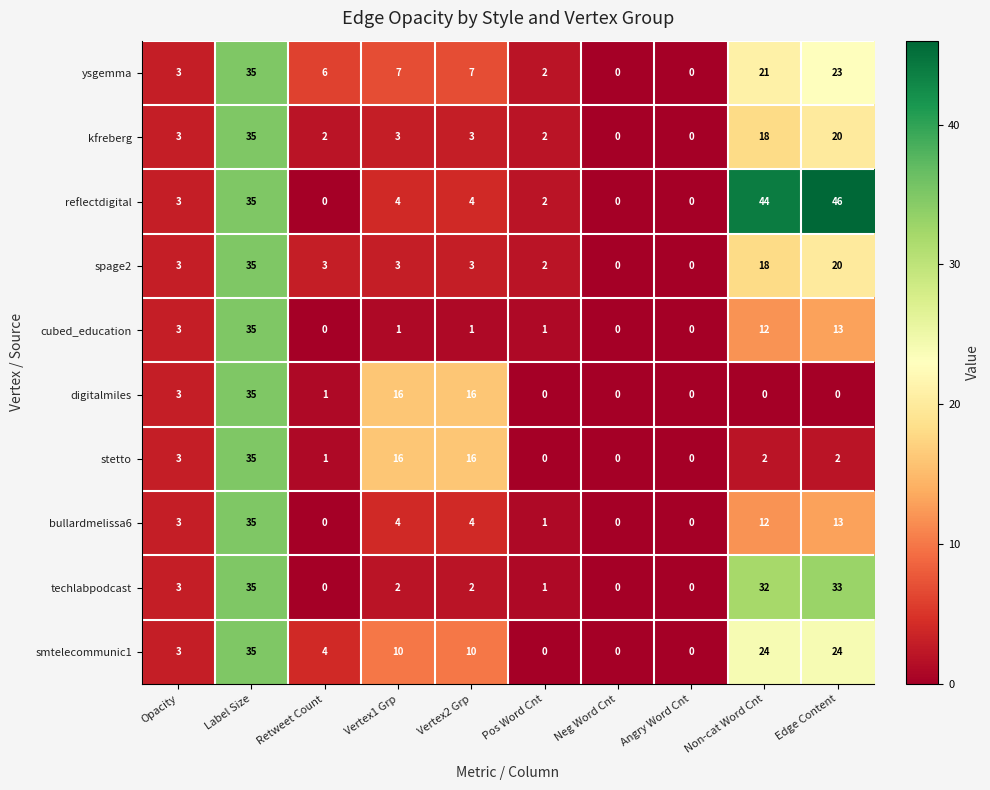

Is it true that kfreberg equals 2 at Pos Word Cnt?

True